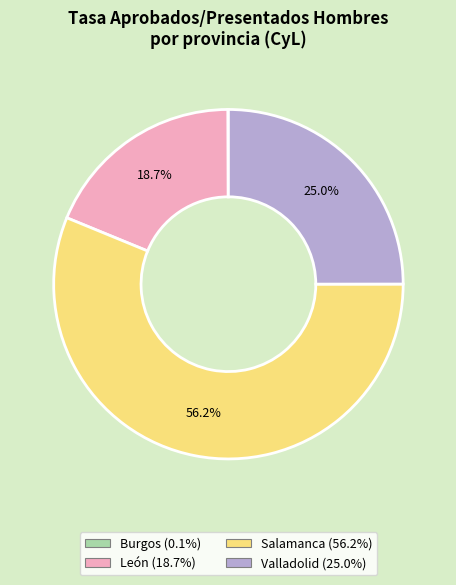

Which slice is the largest?

Salamanca